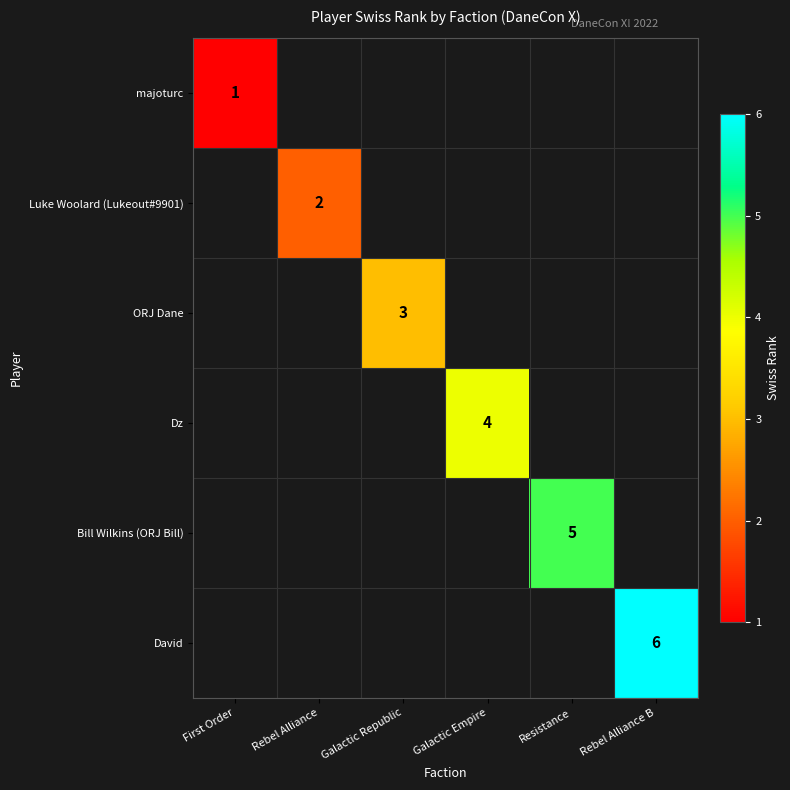

True or false: Luke Woolard (Lukeout#9901) has a value of 1 at Rebel Alliance.

False